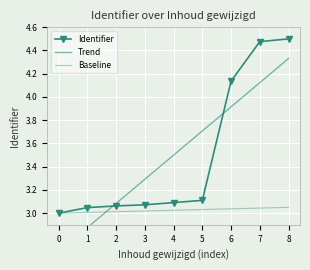

Between 0 and 8, which series saw the biggest shift?

Trend